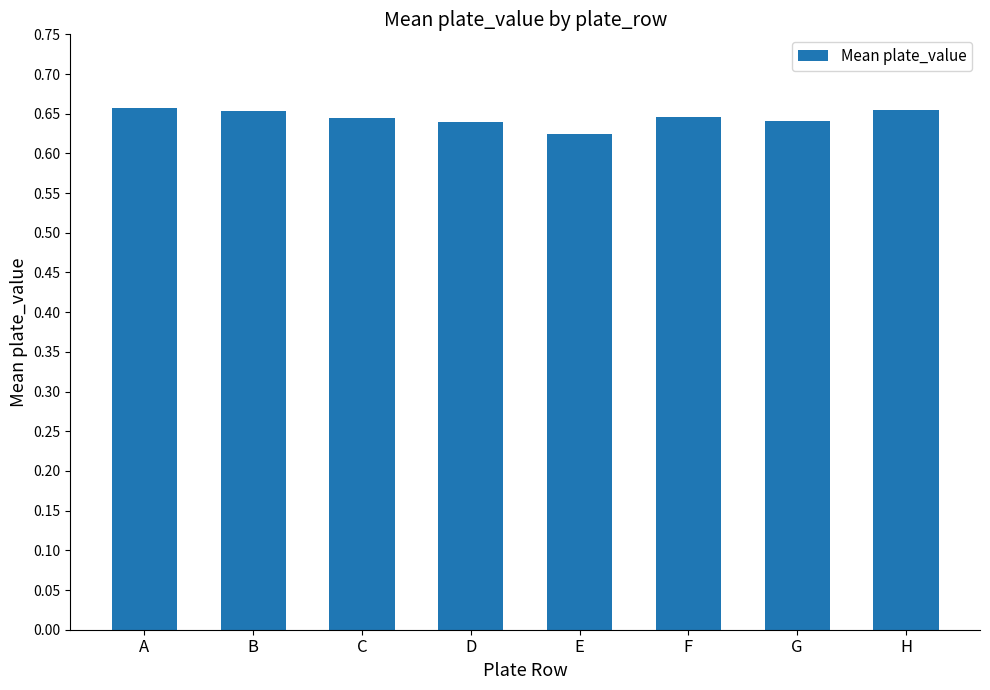

Where is the data nearest to the value 0?

E